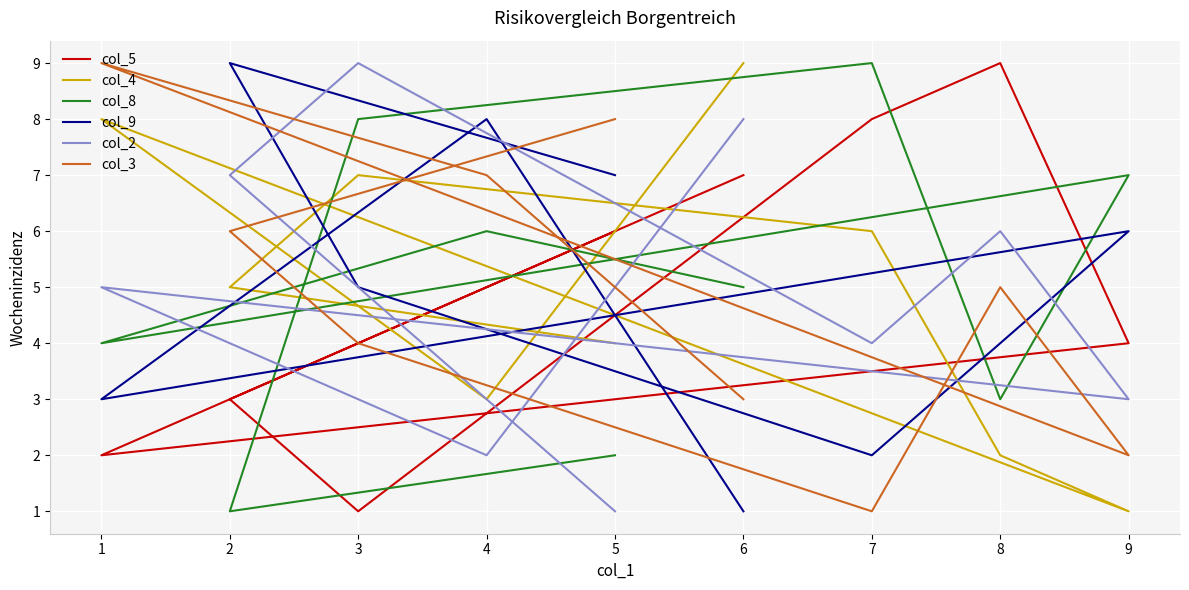

At which category is the sum across all series the highest?

3